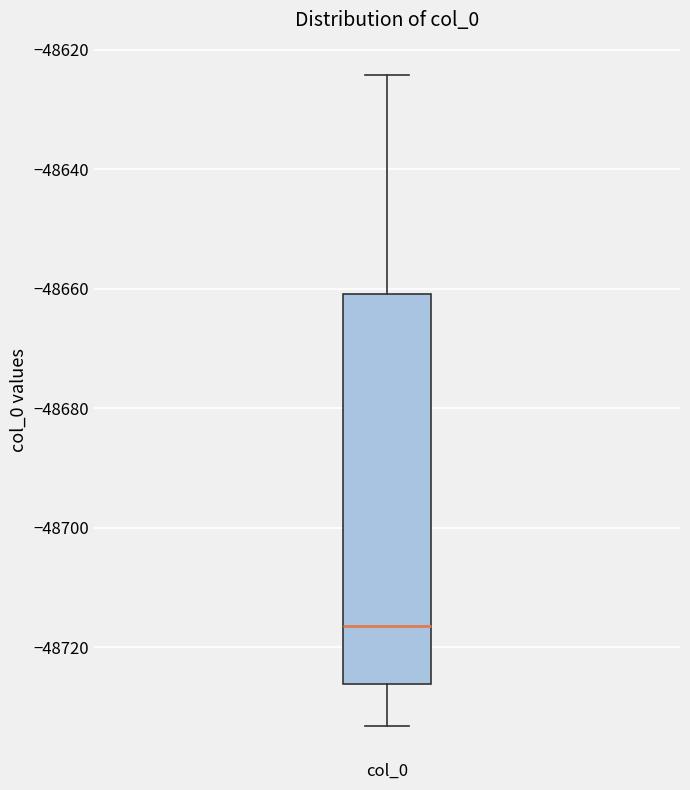

Where is the lower edge of the box for col_0 on the y-axis? The values are not printed on the chart, so give them approximately, as read against the axis.

-48726